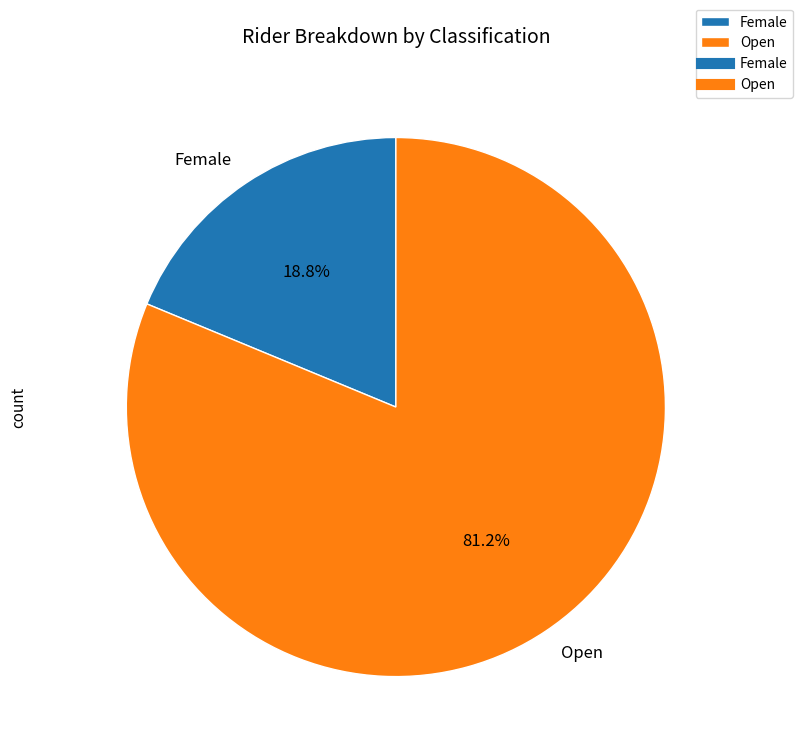

How many slices are in this pie chart?

2